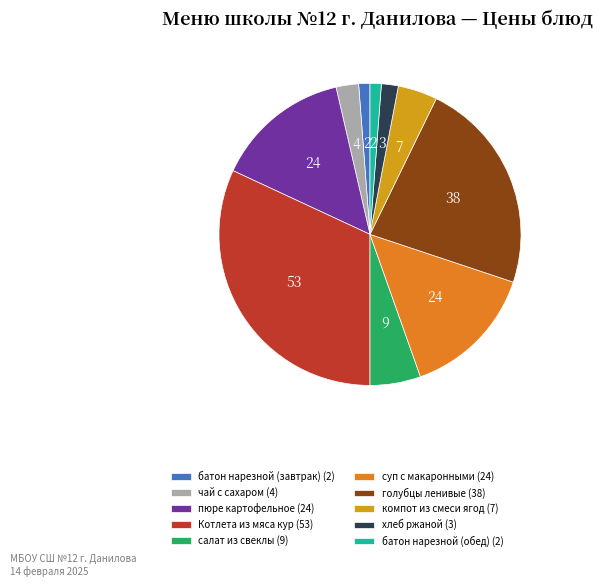

Do хлеб ржаной and батон нарезной (обед) together represent more than half of the pie?

No